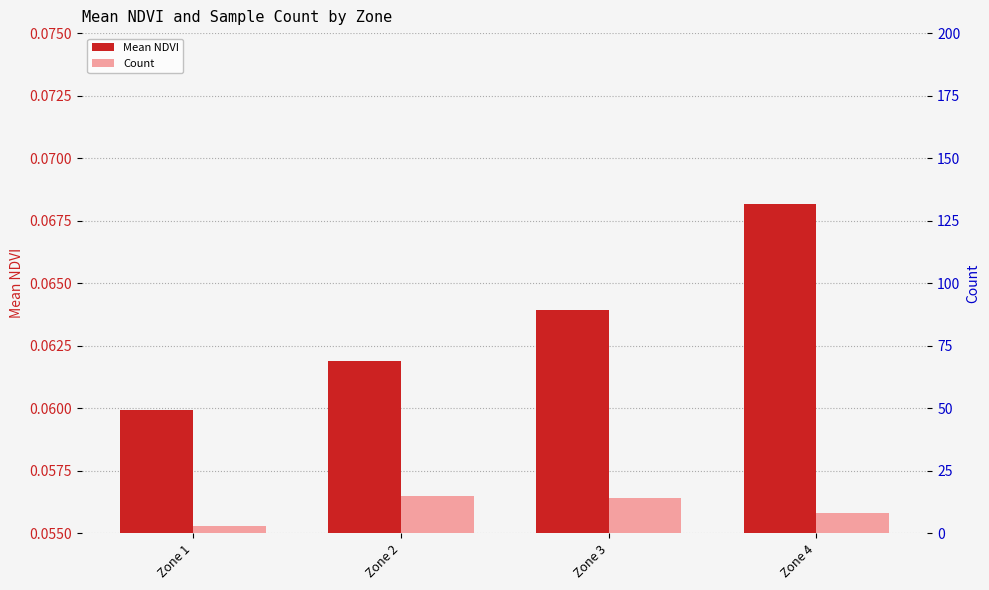

Is the value of Count at Zone 4 greater than the value of Mean NDVI at Zone 3?

Yes